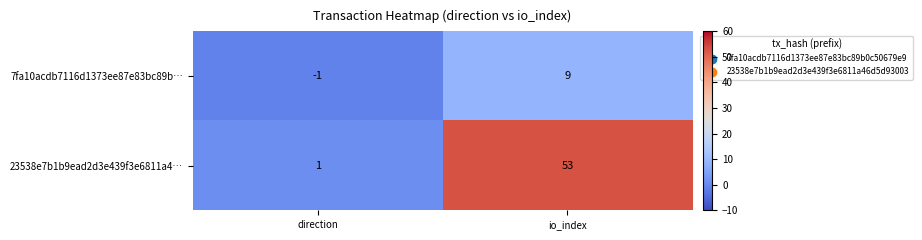

Reading right to left, list all the values displayed in this chart.

7fa10acdb7116d1373ee87e83bc89b…: 9	-1
23538e7b1b9ead2d3e439f3e6811a4…: 53	1